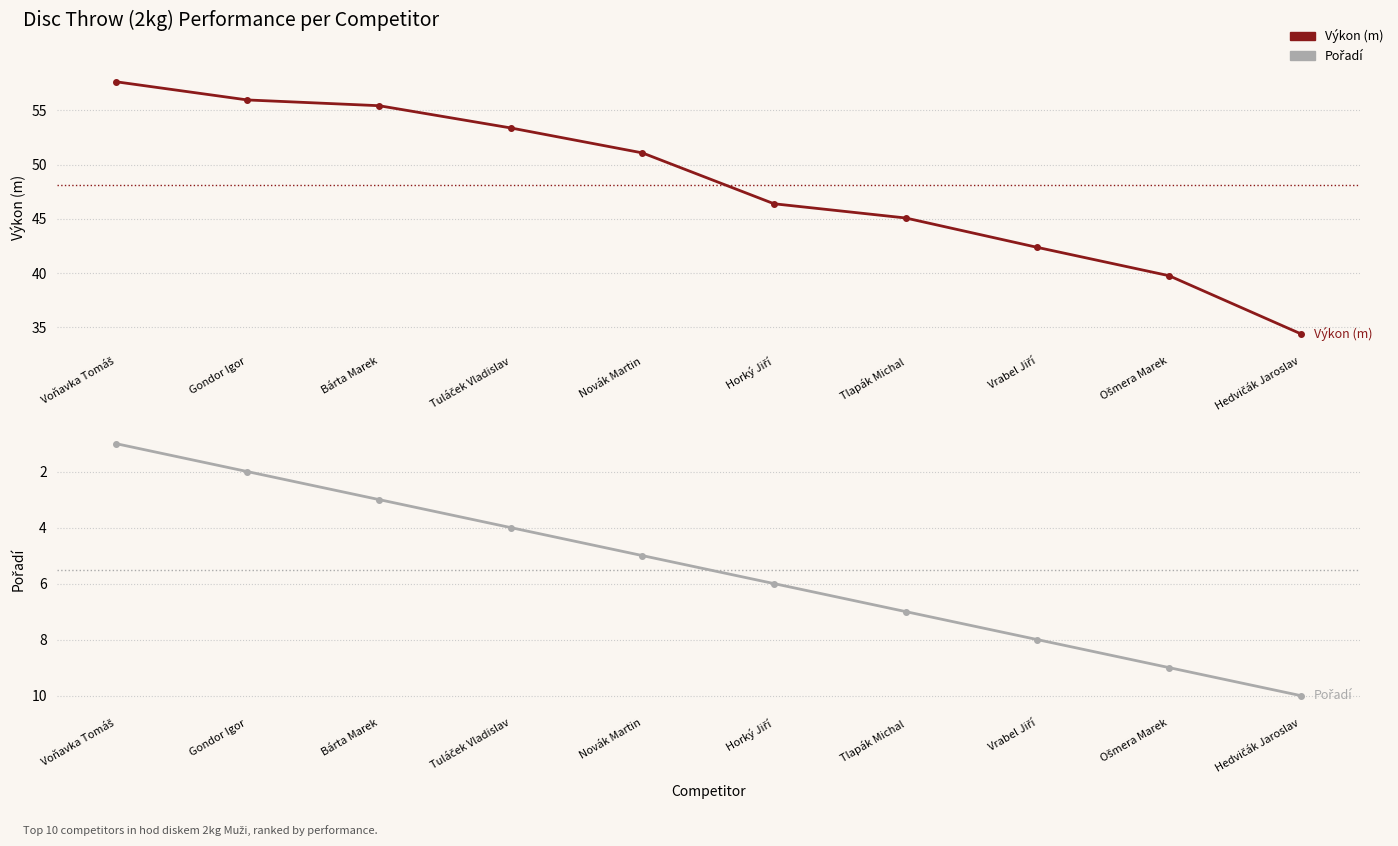

Which series has the largest total across all categories?

Výkon